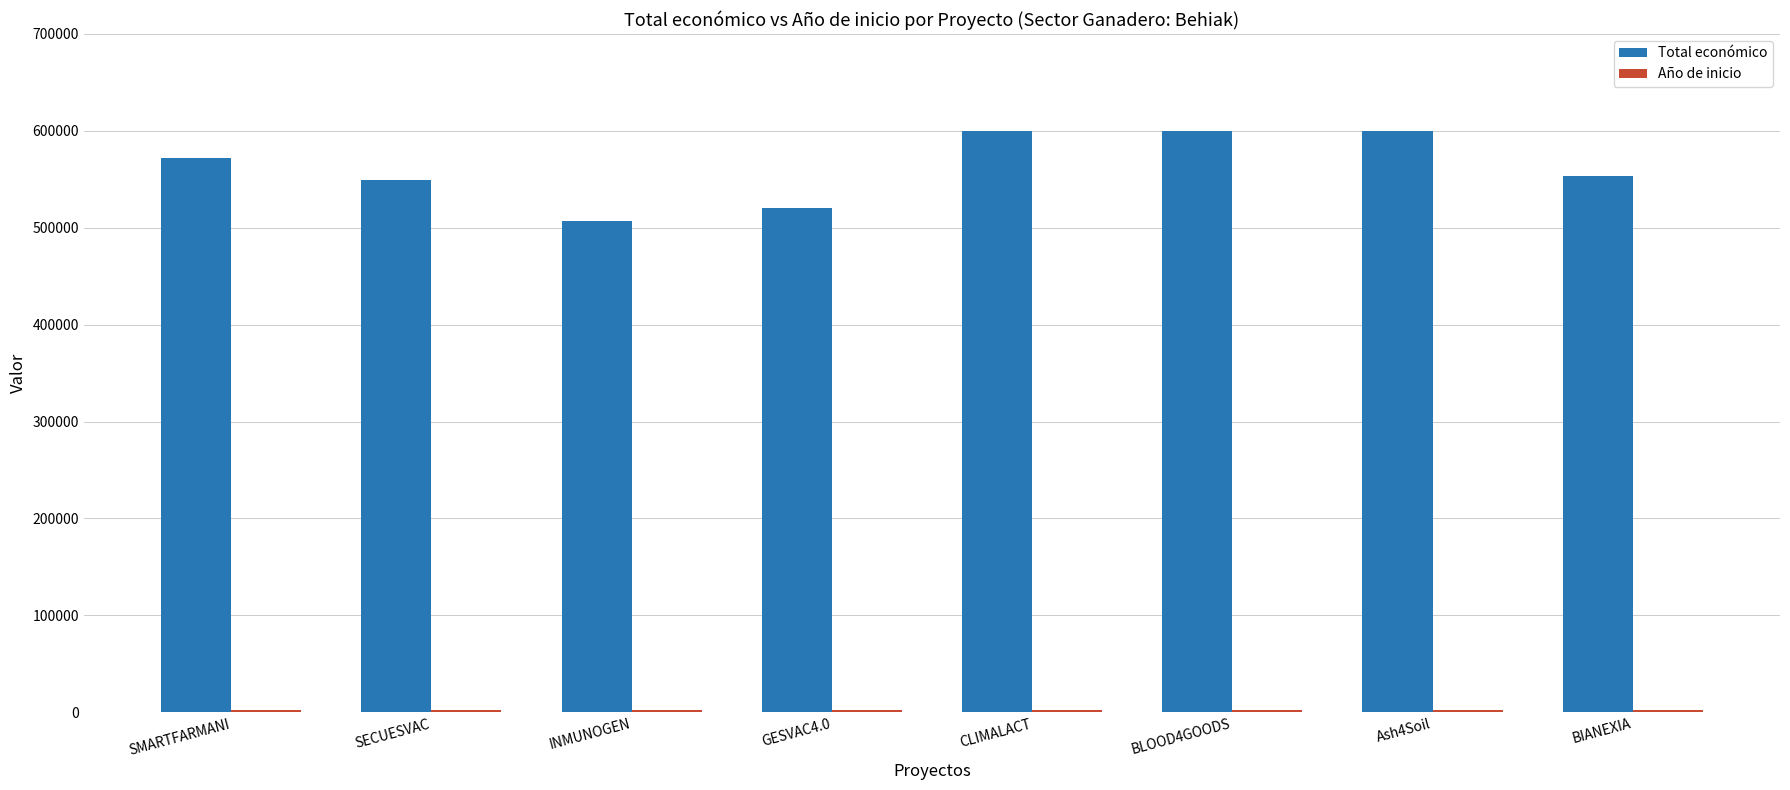

What is the maximum value shown in the chart?

600000